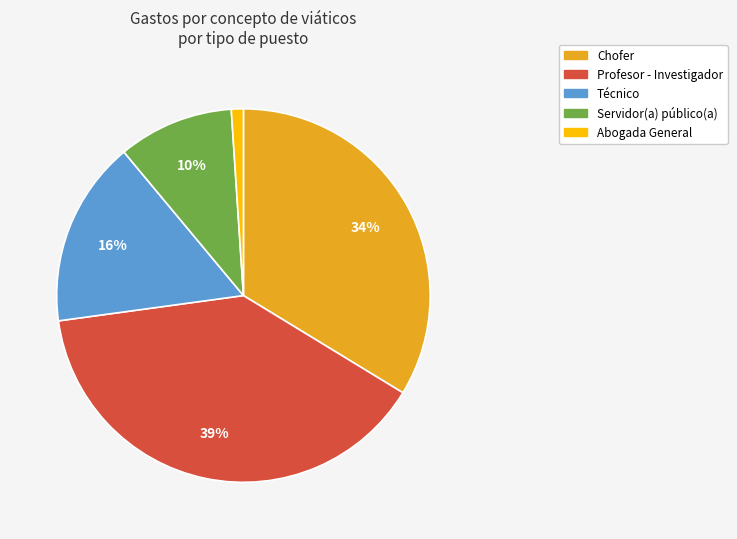

Which slice is the smallest?

Abogada General